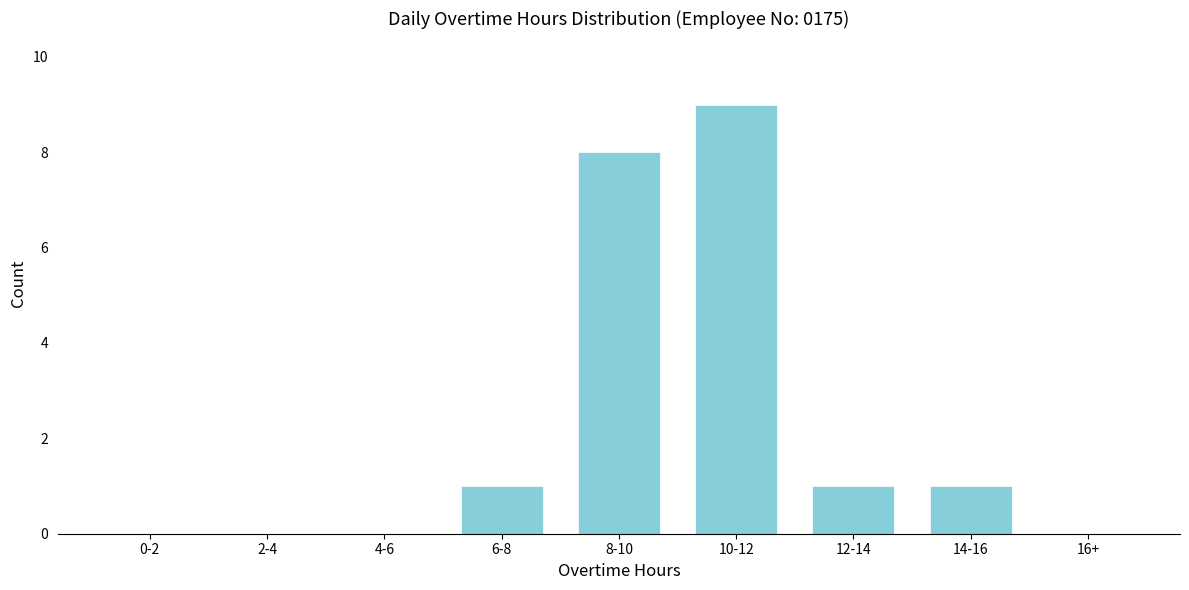

Reading left to right, list all the values displayed in this chart.

0-2=0	2-4=0	4-6=0	6-8=1	8-10=8	10-12=9	12-14=1	14-16=1	16+=0